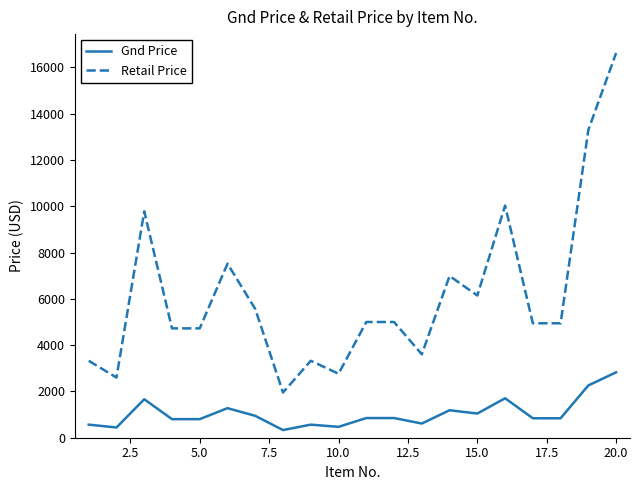

Rank the series by their maximum value, from highest to lowest.

Retail Price, Gnd Price